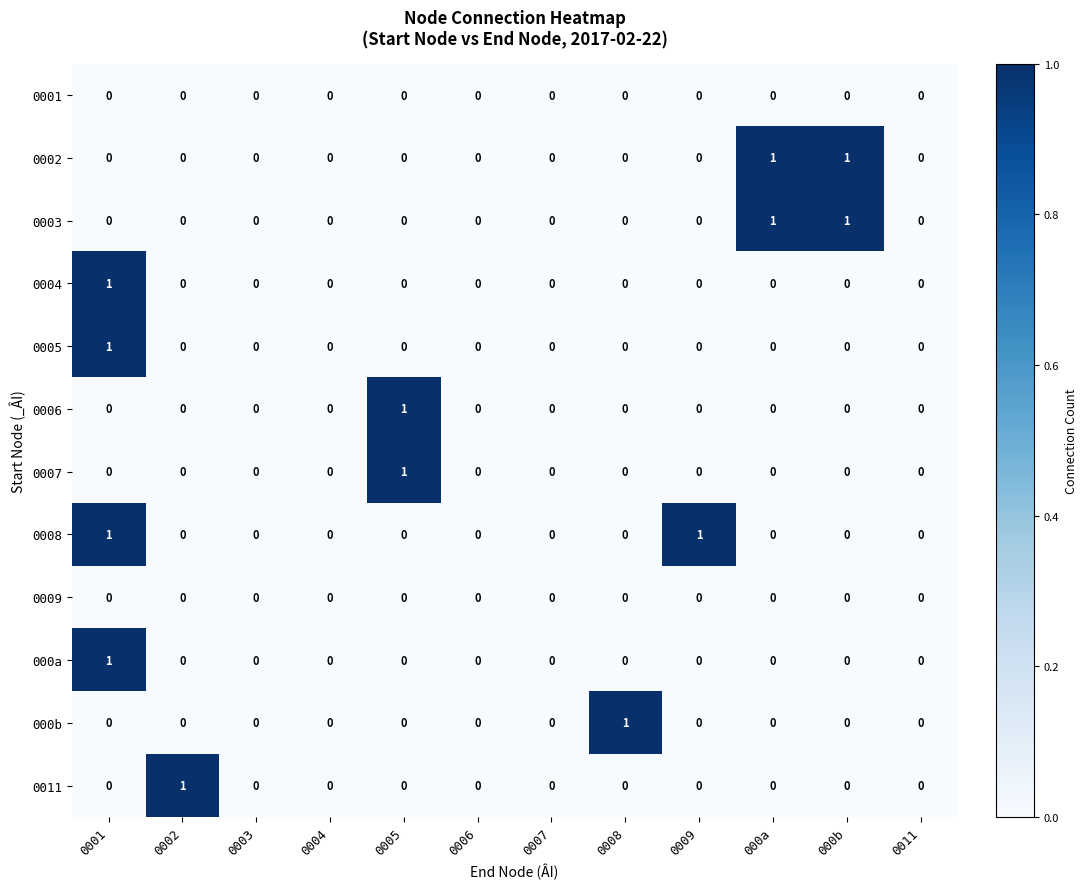

How many data points does each series have?

12